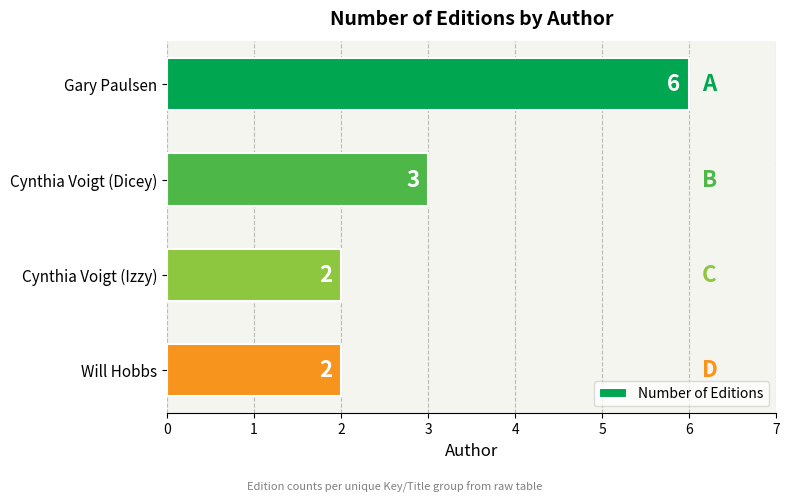

What is the difference between the maximum and minimum values?

4